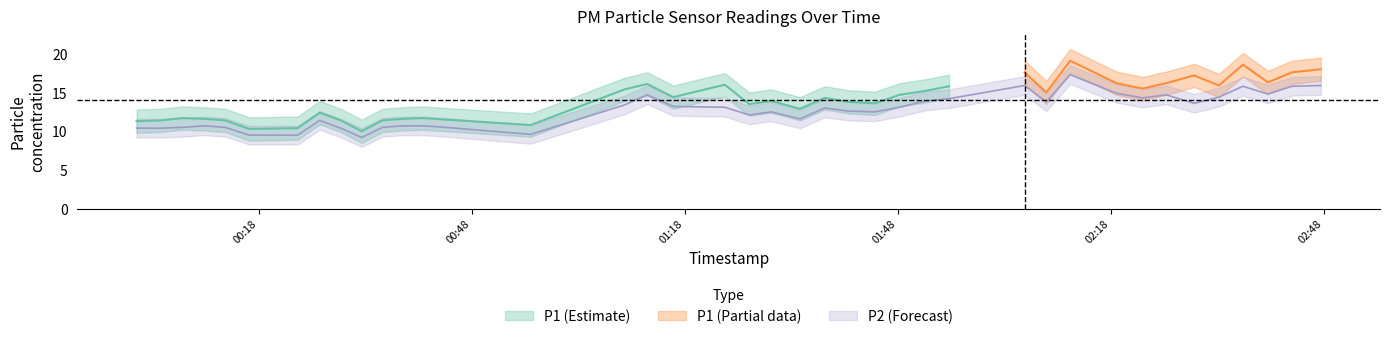

What is the smallest value displayed?

9.2